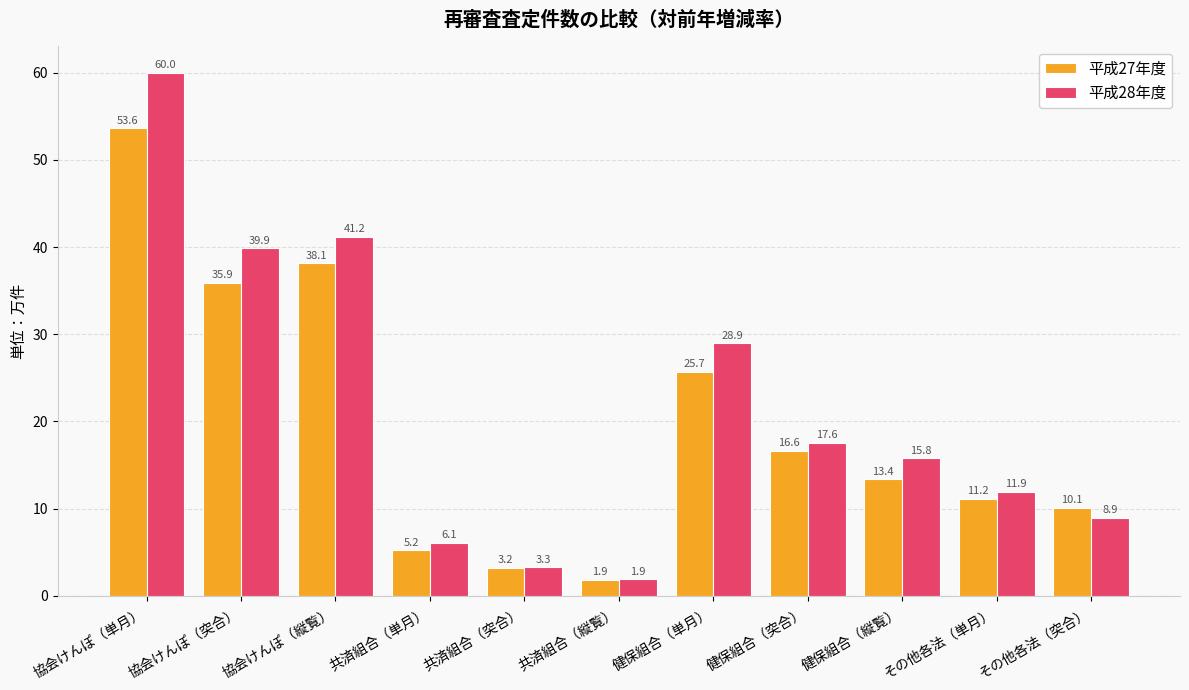

What is the smallest value displayed?

1.9